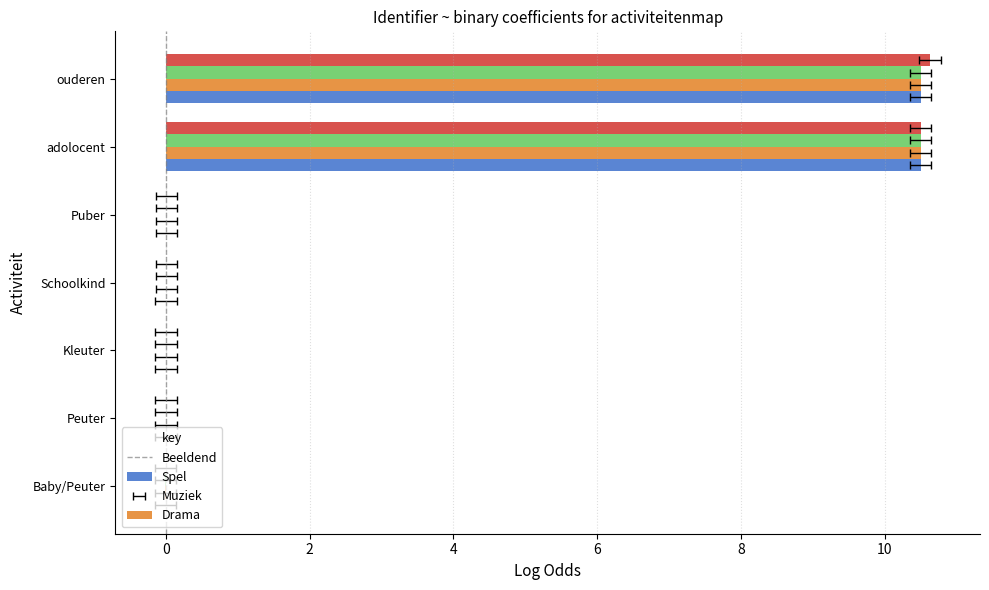

What is the difference between the maximum and minimum values in the Drama series?

10.6